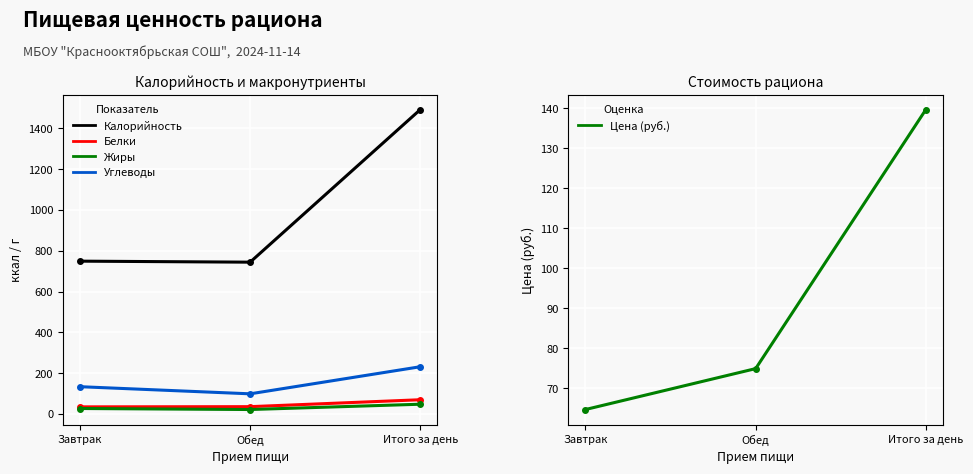

The Жиры series shows 21.0 at Обед. True or false?

True